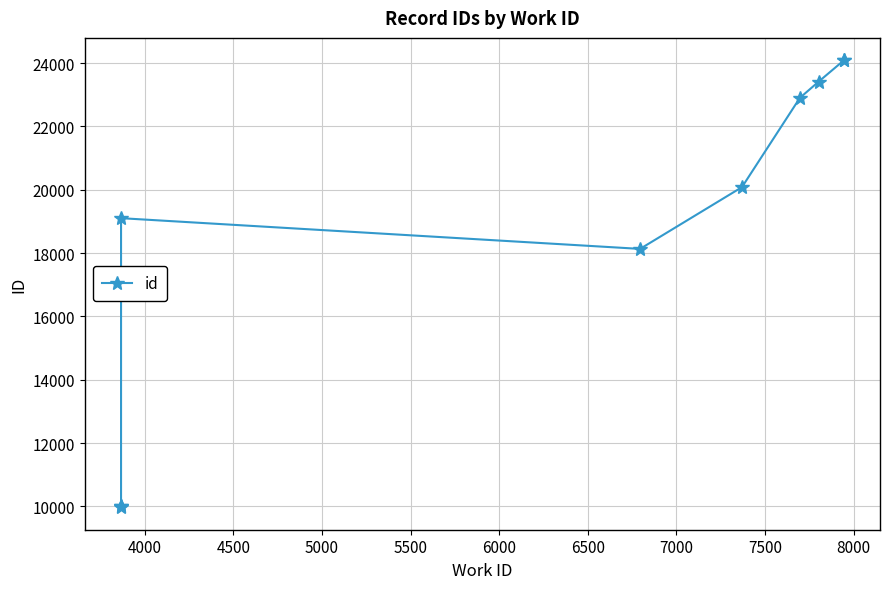

Between 7000 and 8000, which is larger?

8000